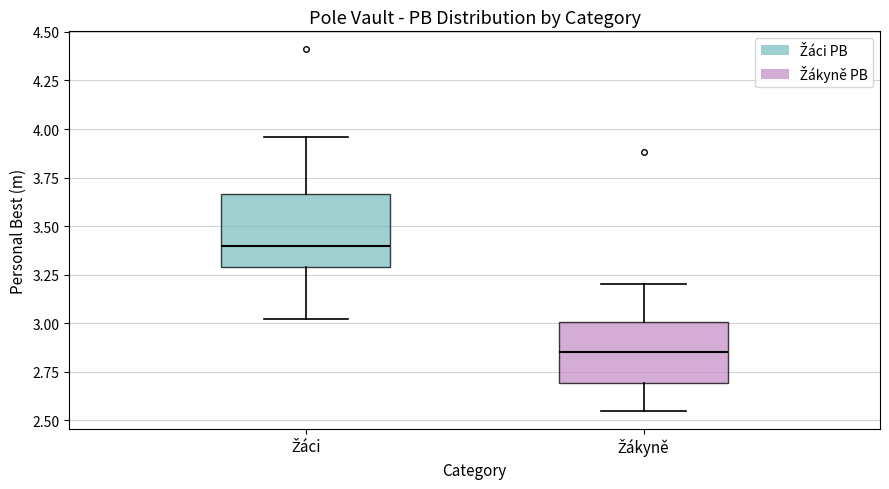

Reading left to right, read every box against the y-axis: the position of its median line, the range the box covers, and the ends of its whiskers. The values are not printed on the chart, so give them approximately, as read against the axis.

Žáci: median 3.40, box 3.30 to 3.65, whiskers 3.00 to 3.95
Žákyně: median 2.85, box 2.70 to 3.00, whiskers 2.55 to 3.20